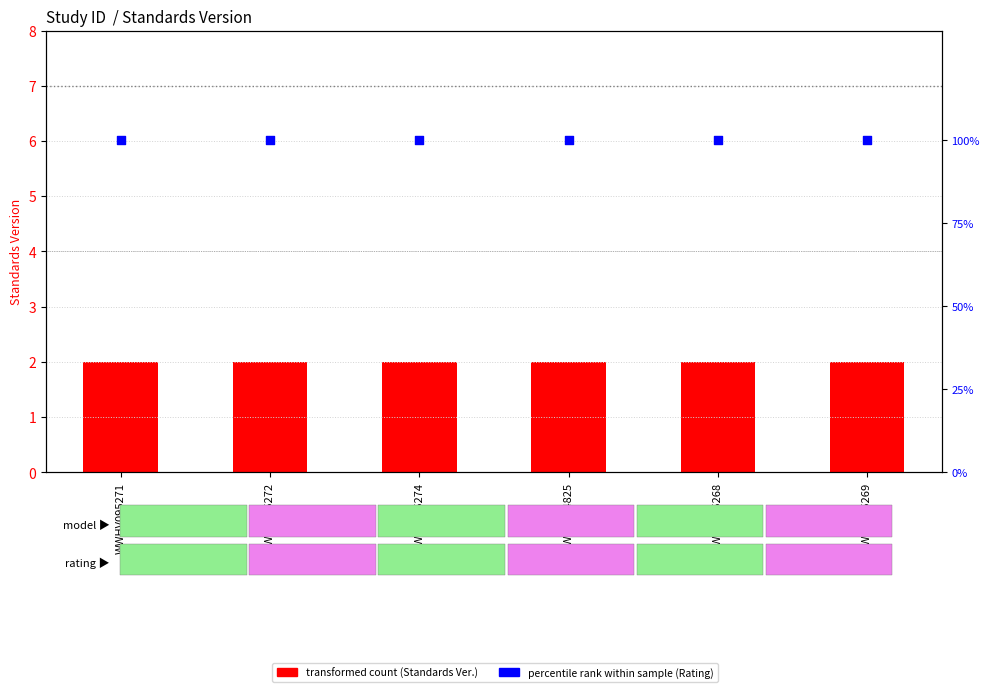

Which series reaches the minimum Y coordinate?

Standards Version